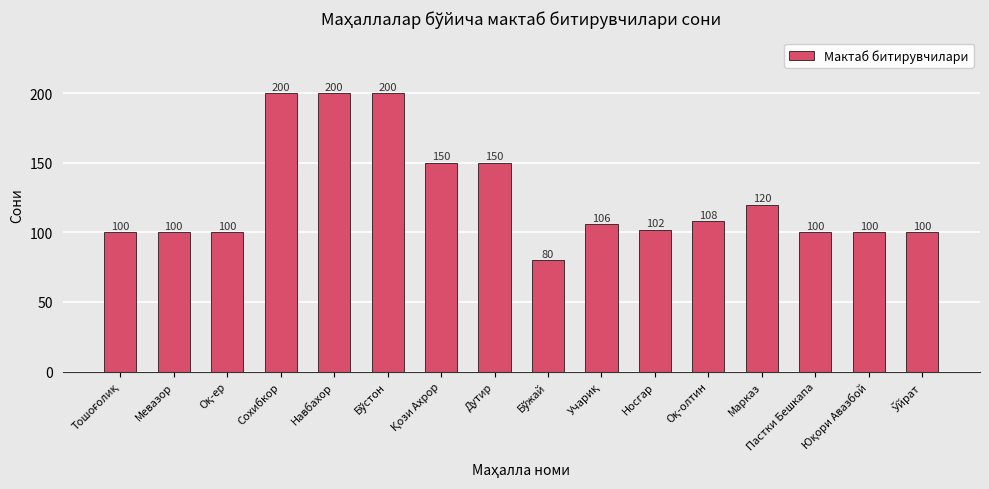

The chart shows a value of 200 at Сохибкор. True or false?

True